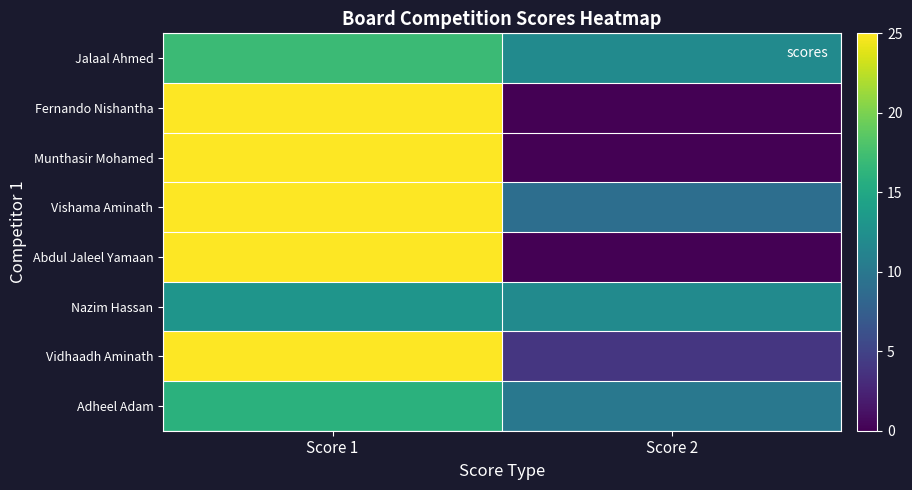

Which series has the widest spread of values?

Fernando Nishantha